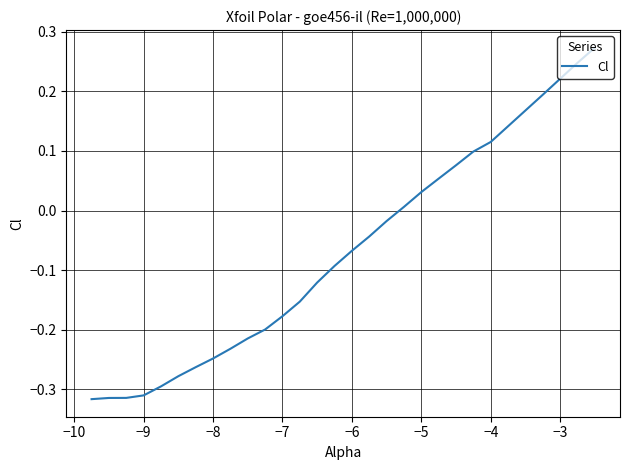

What is the difference between the maximum and minimum values?

0.6